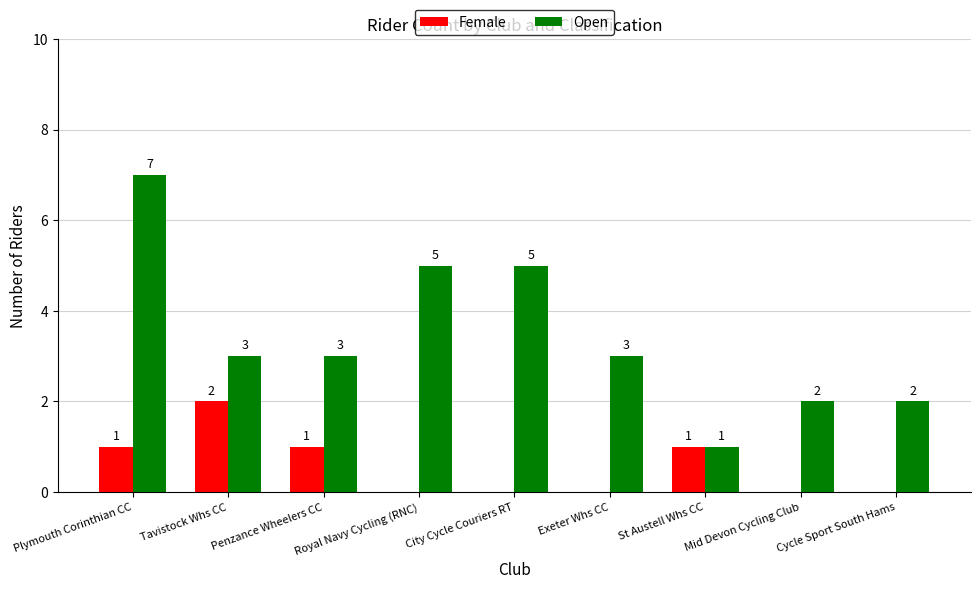

Does the chart contain stacked bars?

No